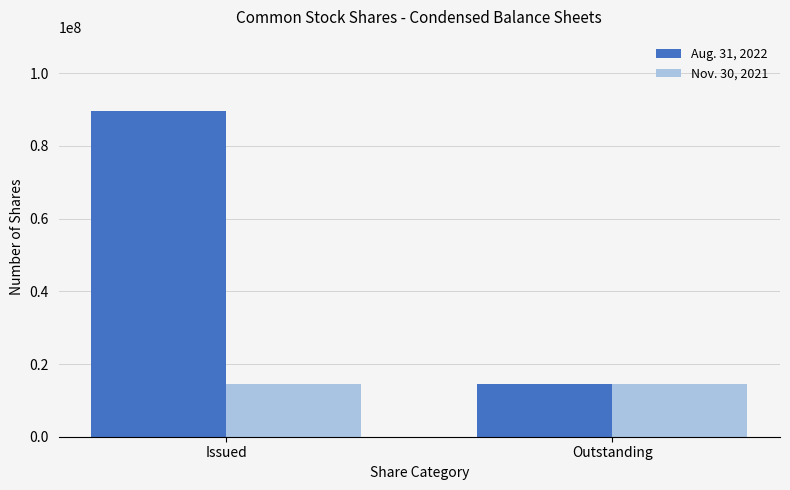

At which category is the sum across all series the highest?

Issued